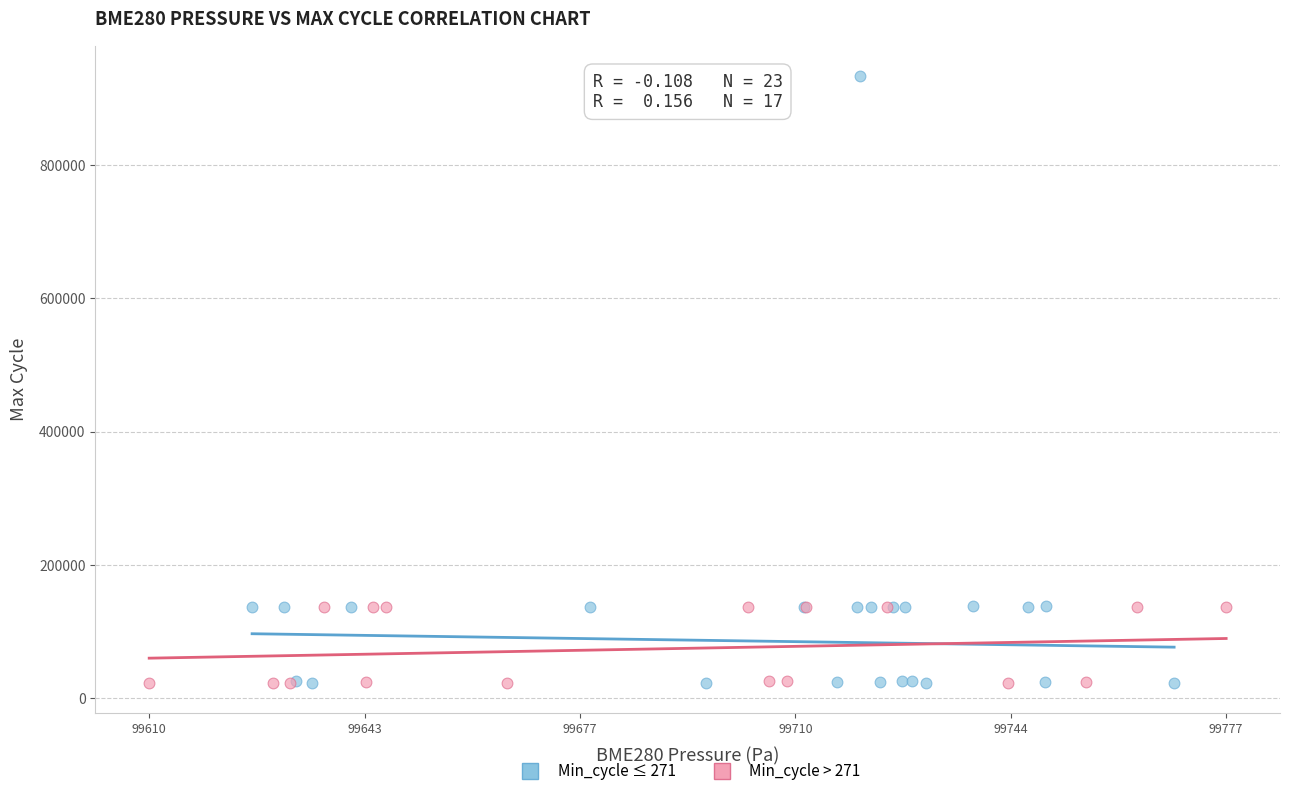

Which series has the largest Y range (max minus min)?

Min_cycle ≤ 271